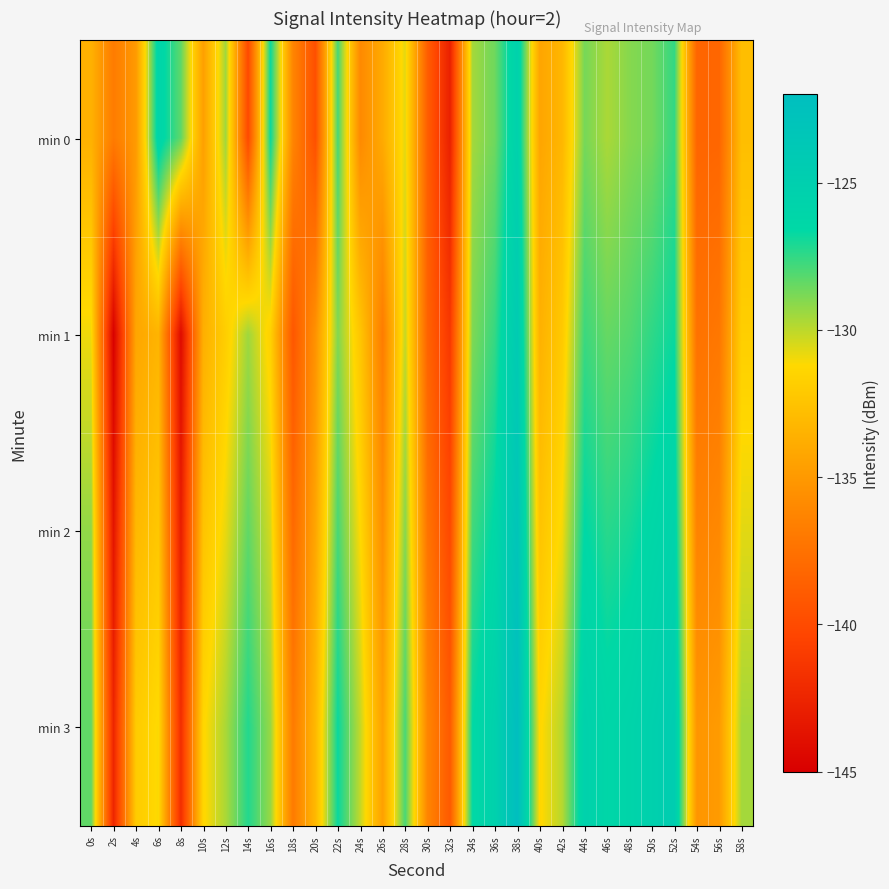

Which label corresponds to the largest value in the chart?

38s